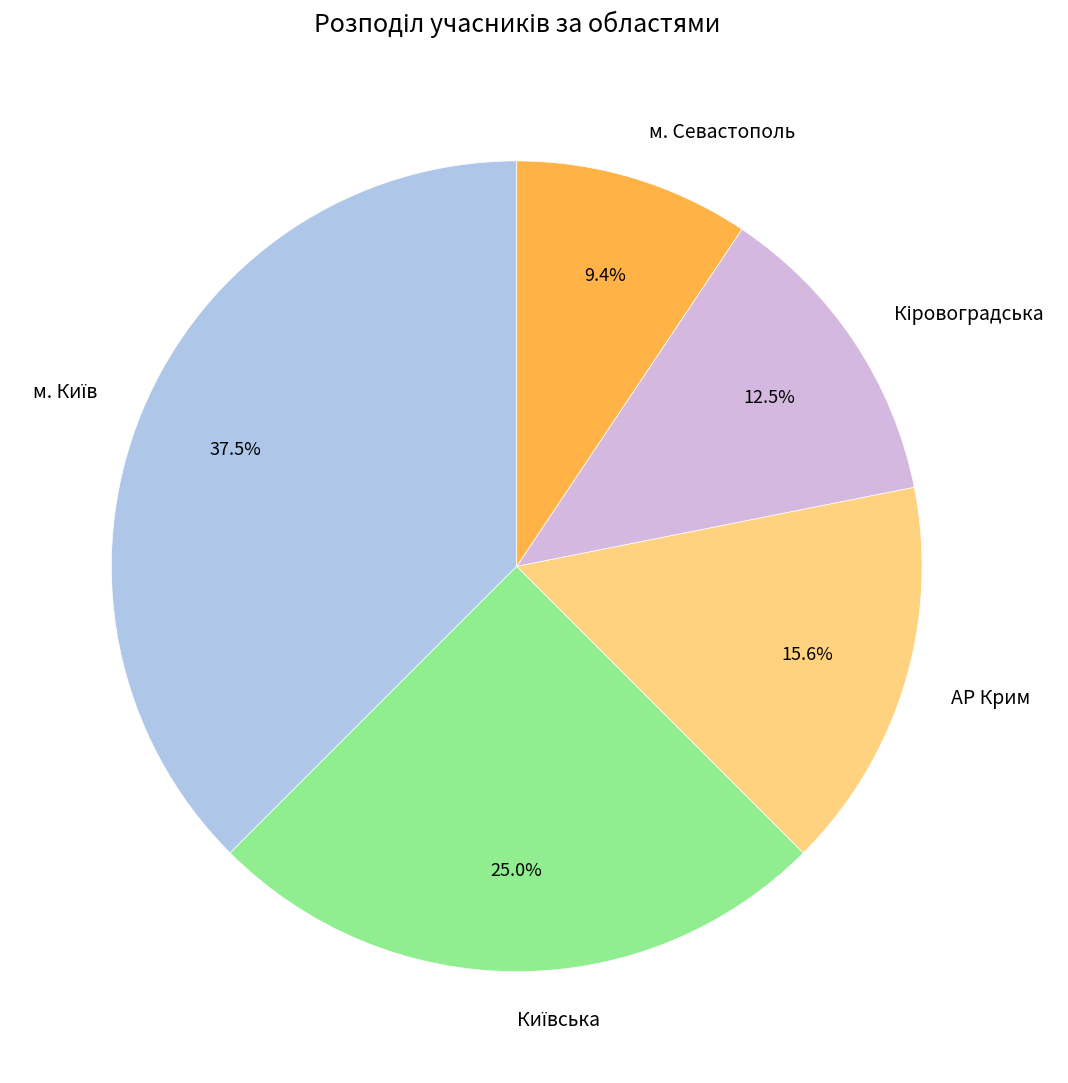

Does м. Севастополь represent more than half of the total?

No